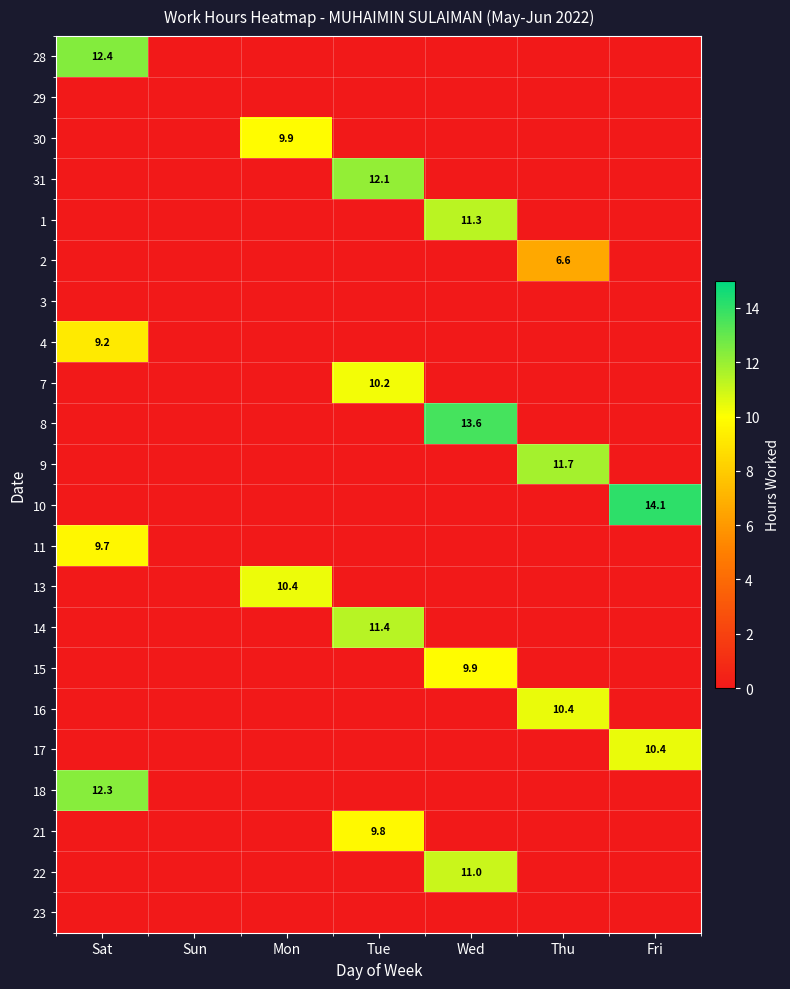

True or false: 16 has a value of 0.0 at Tue.

True